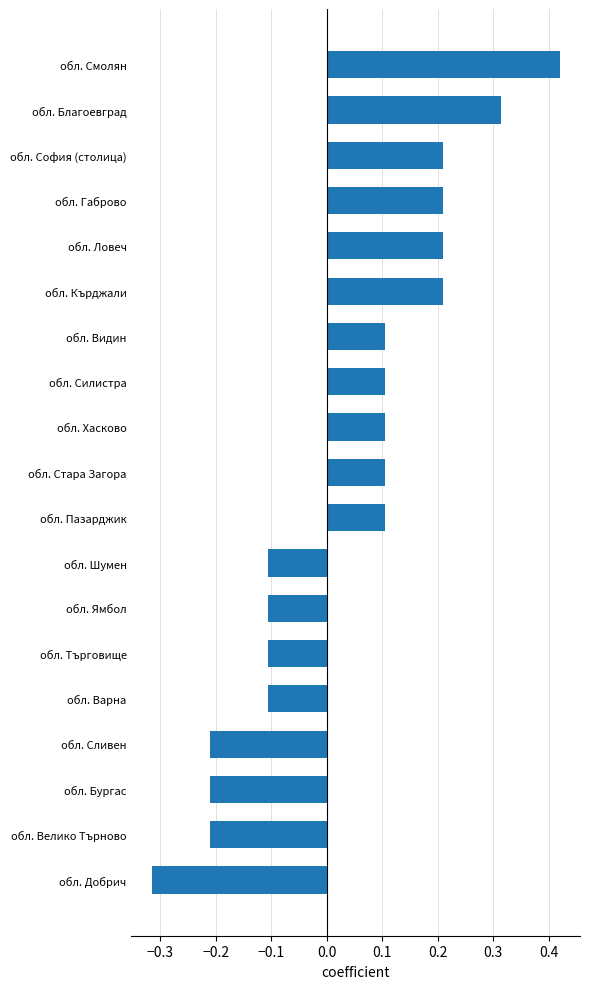

At which category does the chart reach its peak across all series?

обл. Смолян